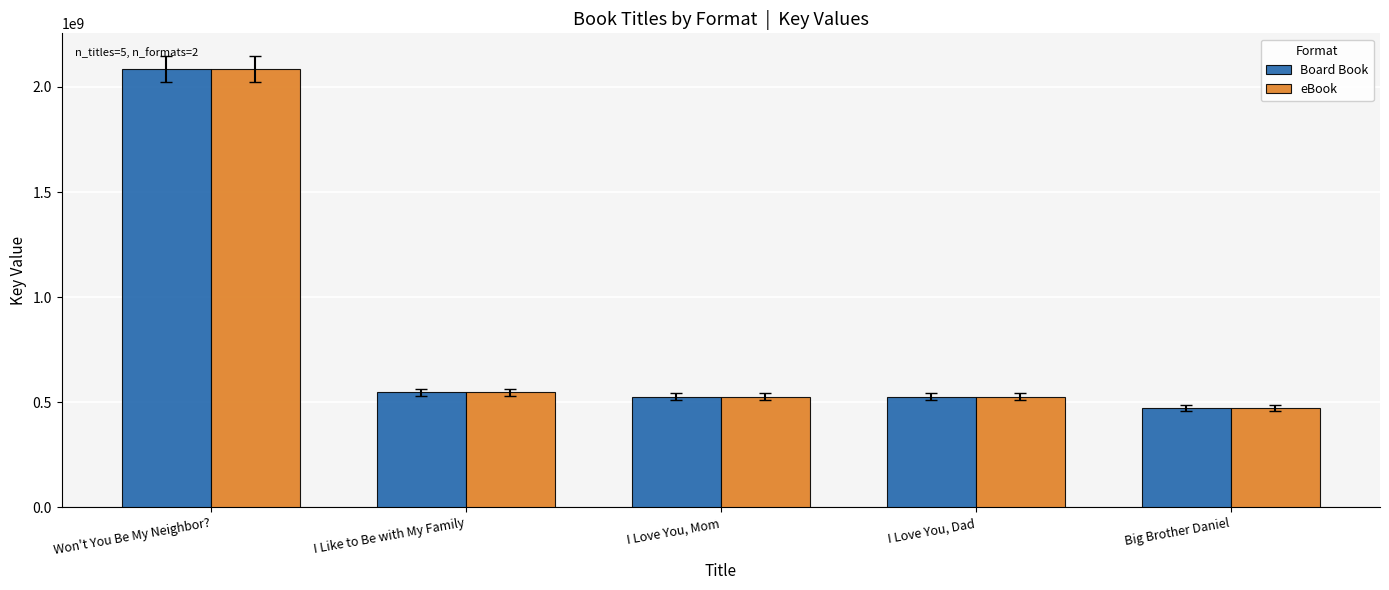

How many bars are there in total?

10